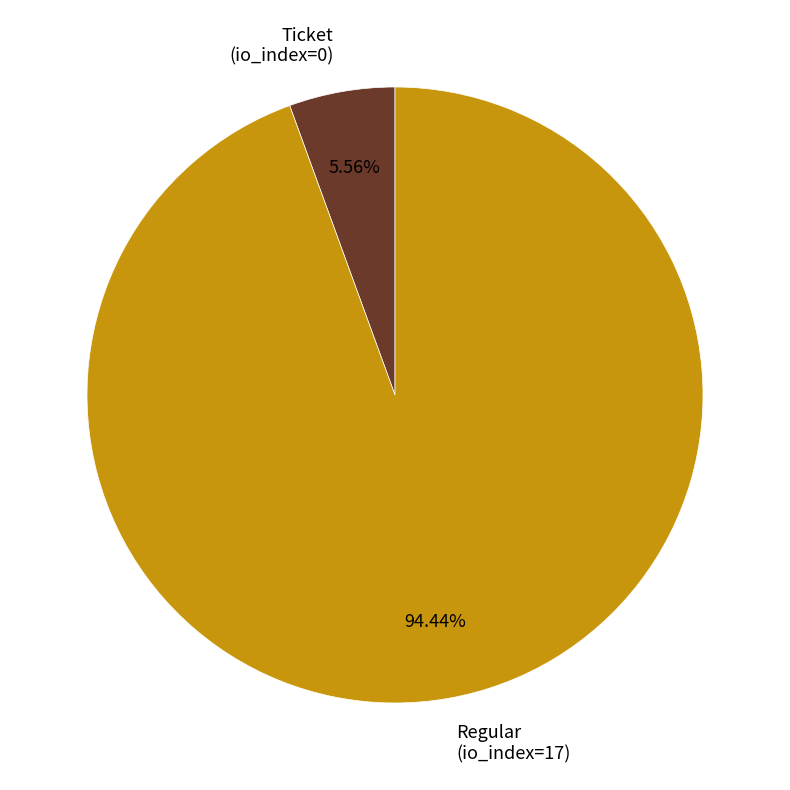

Which category has the biggest portion of the pie?

Regular (io_index=17)